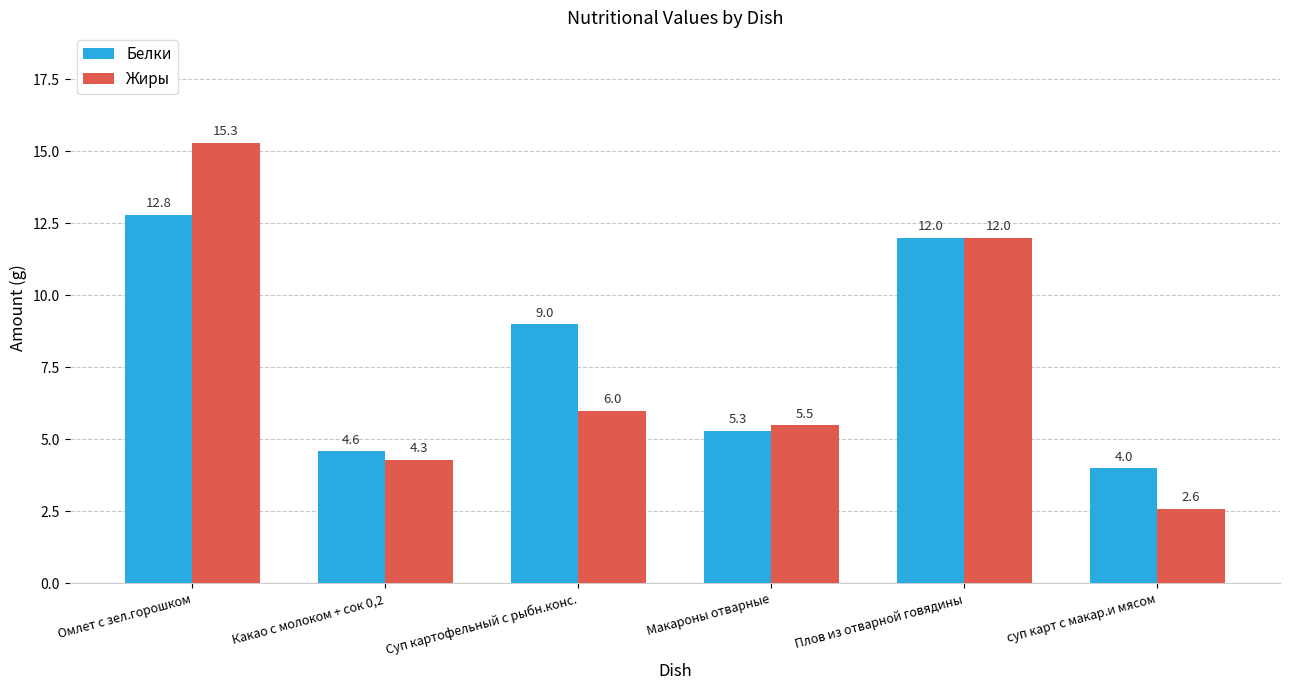

What are all the series names shown in the legend?

Белки, Жиры